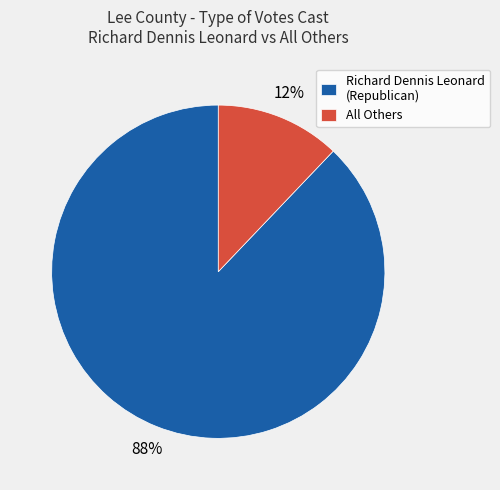

Approximately how many times larger is the value at Richard Dennis Leonard (Republican) compared to All Others?

7.3